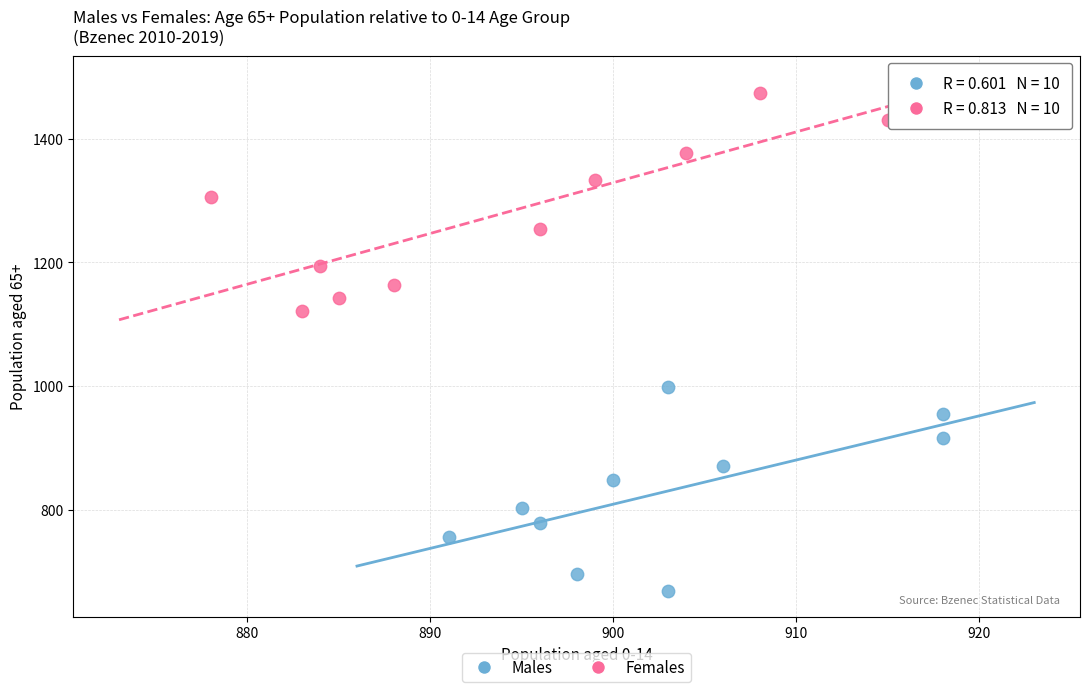

What are all the series names shown in the legend?

Males, Females